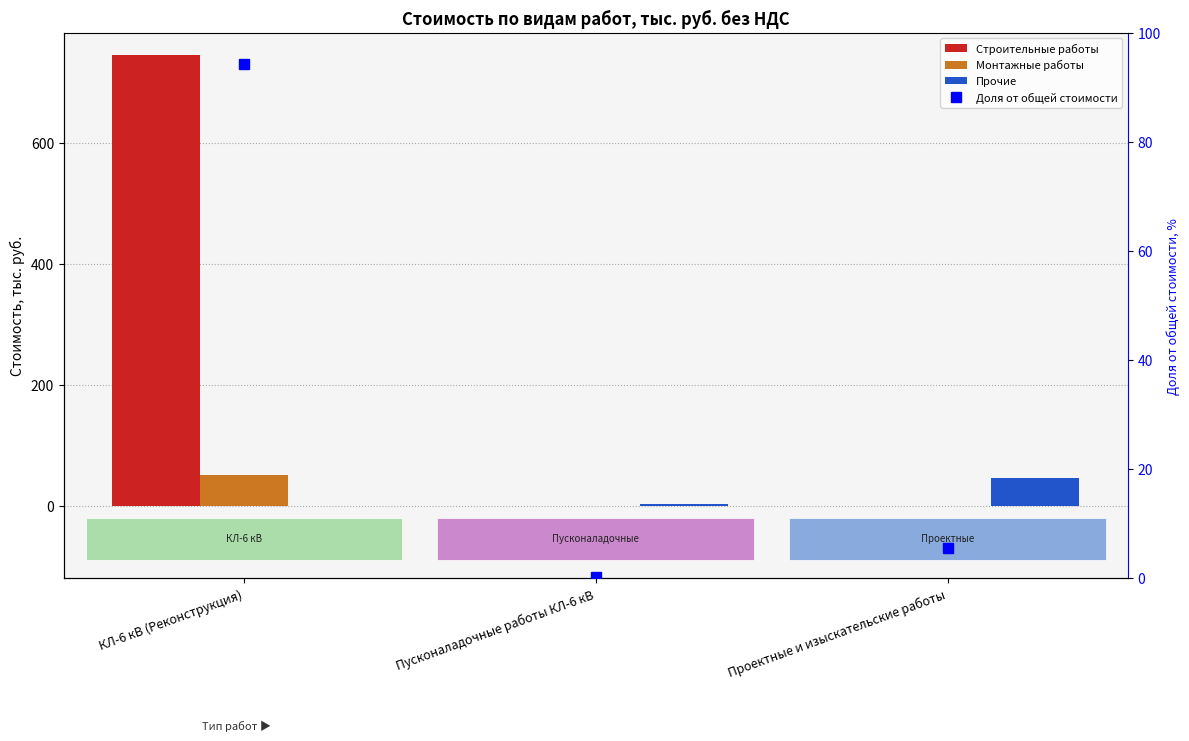

Which series has the widest spread of values?

Строительные работы